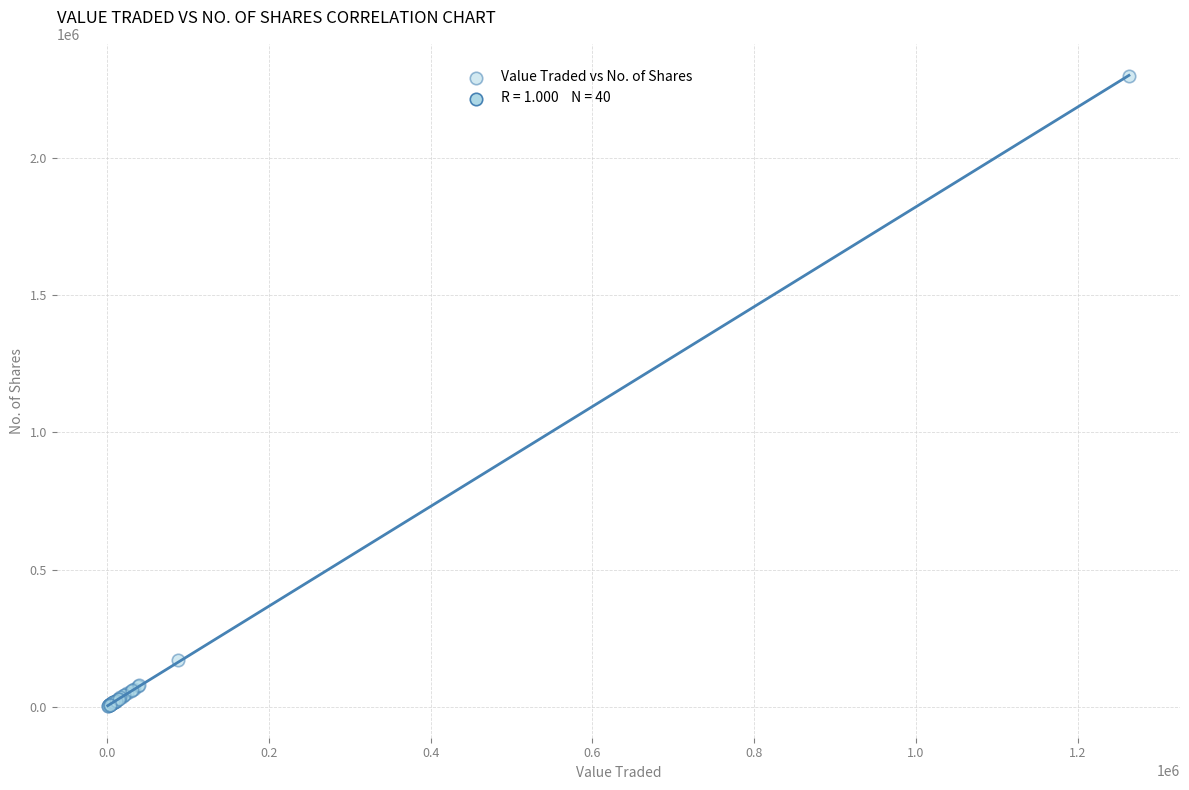

What Y value in the scatter plot is closest to 1151643?

171756